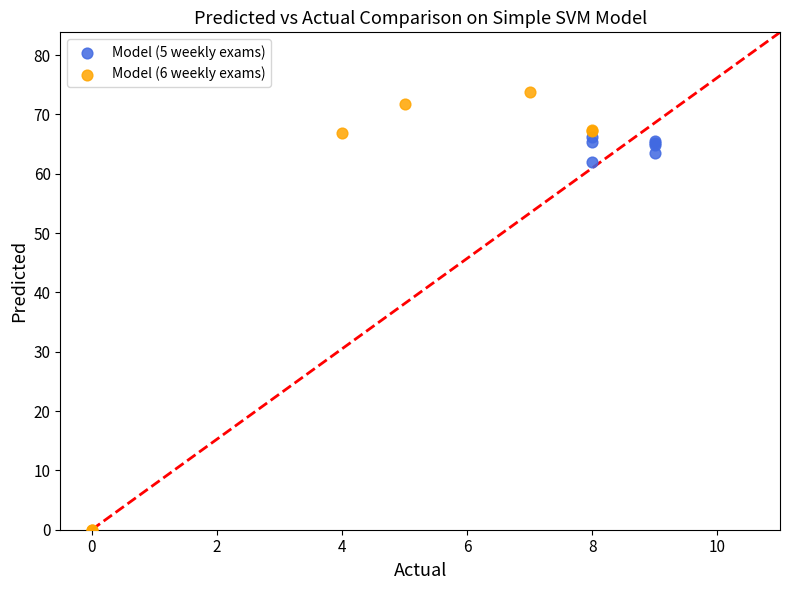

Which series contains the lowest Y value?

Model (6 weekly exams)